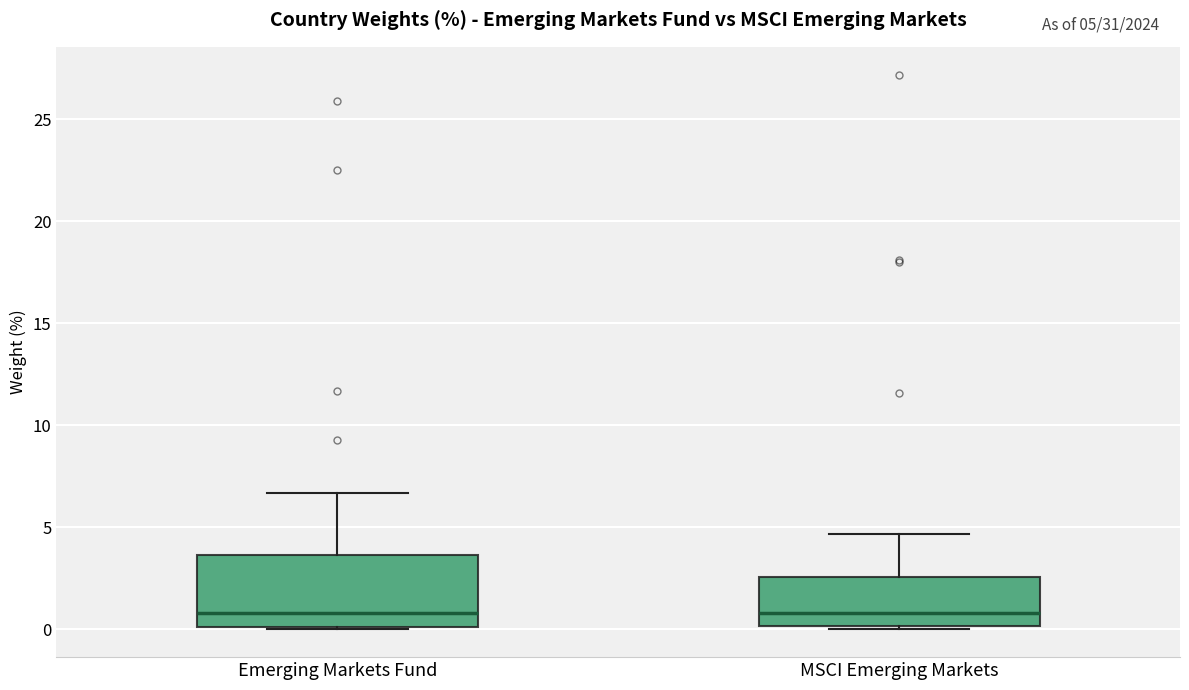

Reading left to right, read every box against the y-axis: the position of its median line, the range the box covers, and the ends of its whiskers. The values are not printed on the chart, so give them approximately, as read against the axis.

Emerging Markets Fund: median 1.0, box 0.0 to 3.5, whiskers 0.0 to 6.5
MSCI Emerging Markets: median 1.0, box 0.0 to 2.5, whiskers 0.0 (just below the box's lower edge) to 4.5